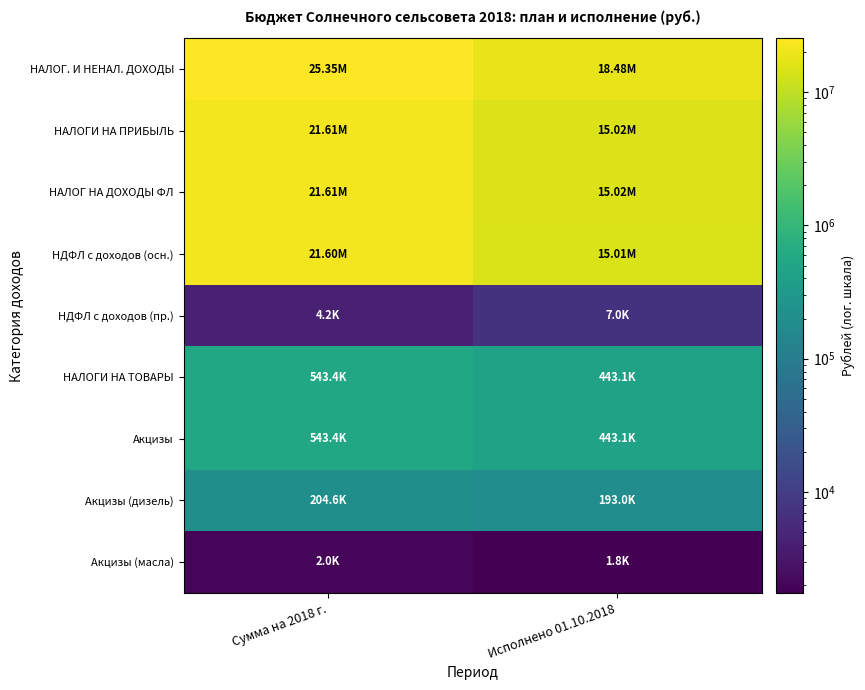

List the series in order of their peak value, highest first.

НАЛОГ. И НЕНАЛ. ДОХОДЫ, НАЛОГИ НА ПРИБЫЛЬ, НАЛОГ НА ДОХОДЫ ФЛ, НДФЛ с доходов (осн.), НАЛОГИ НА ТОВАРЫ, Акцизы, Акцизы (дизель), НДФЛ с доходов (пр.), Акцизы (масла)